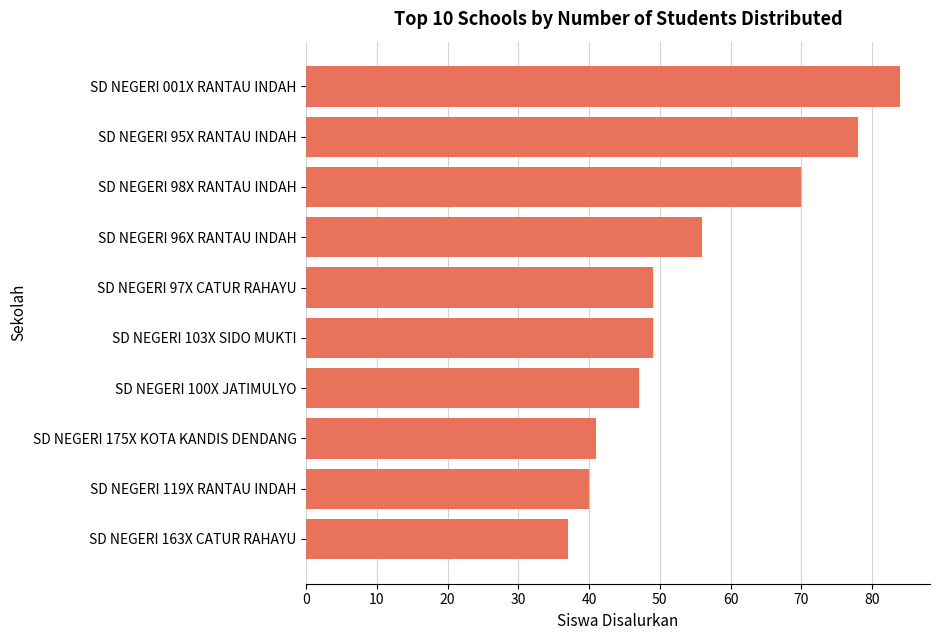

Reading bottom to top, extract all data points from this chart.

SD NEGERI 163X CATUR RAHAYU=37	SD NEGERI 119X RANTAU INDAH=40	SD NEGERI 175X KOTA KANDIS DENDANG=41	SD NEGERI 100X JATIMULYO=47	SD NEGERI 103X SIDO MUKTI=49	SD NEGERI 97X CATUR RAHAYU=49	SD NEGERI 96X RANTAU INDAH=56	SD NEGERI 98X RANTAU INDAH=70	SD NEGERI 95X RANTAU INDAH=78	SD NEGERI 001X RANTAU INDAH=84